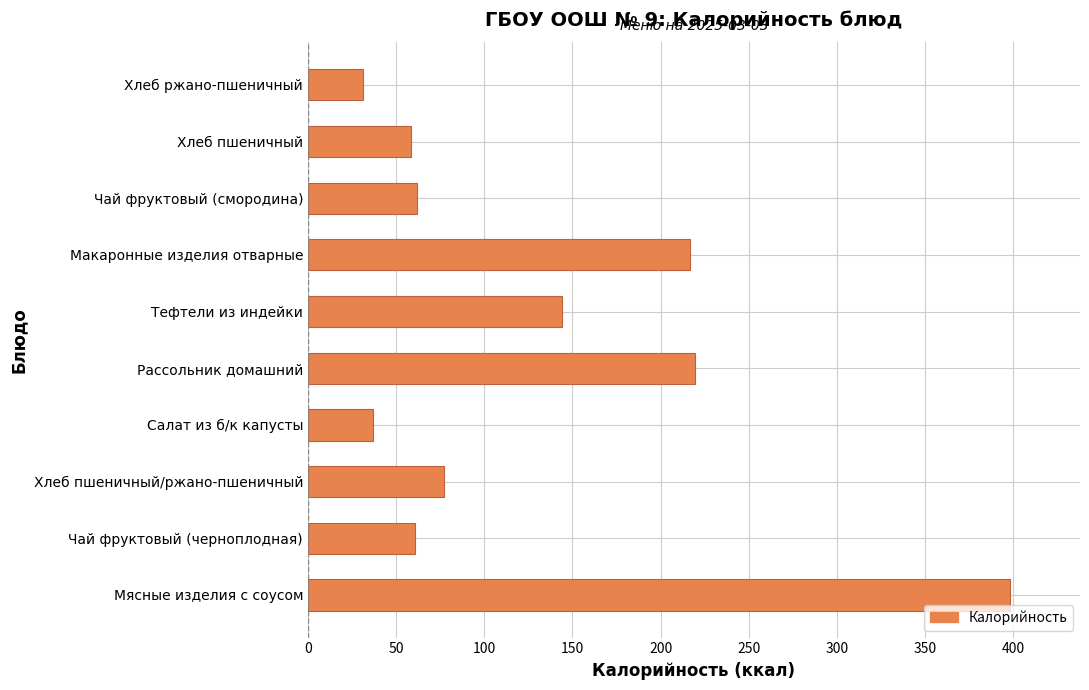

What is the difference between the maximum and minimum values?

366.5